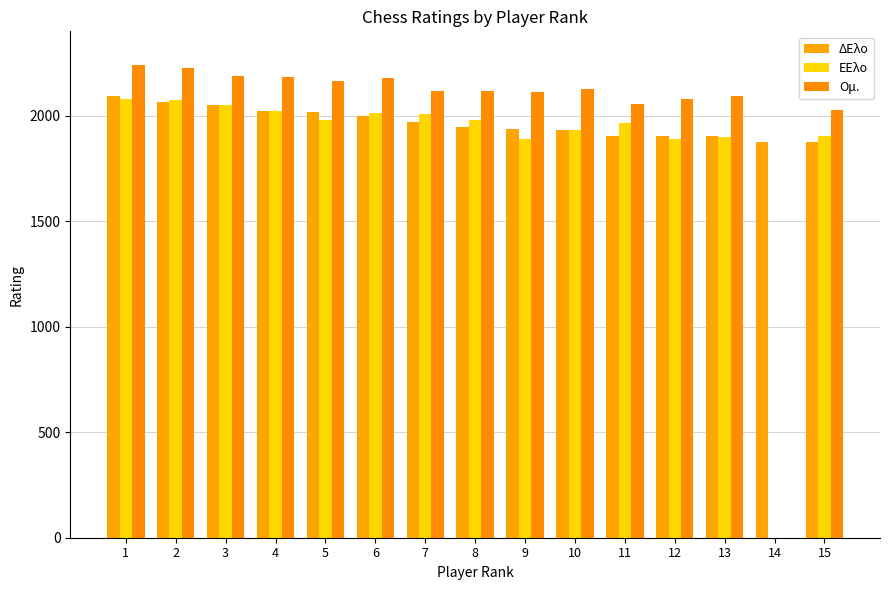

Which series has the widest spread of values?

ΔΕλο